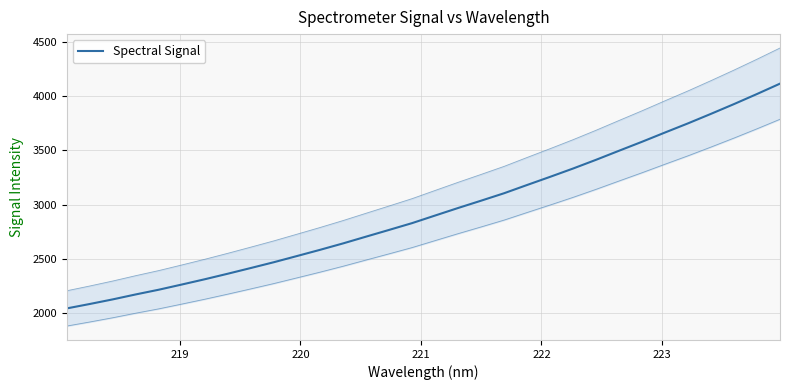

What is the maximum value shown in the chart?

4118.0